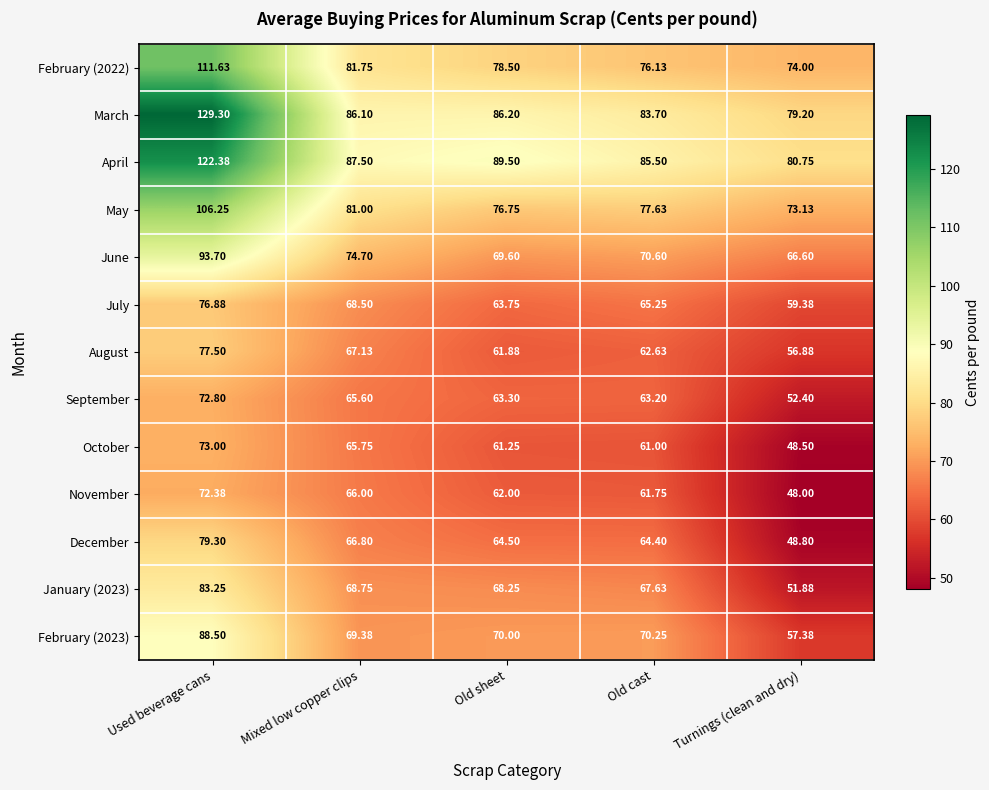

Where is August nearest to the value 67?

Mixed low copper clips